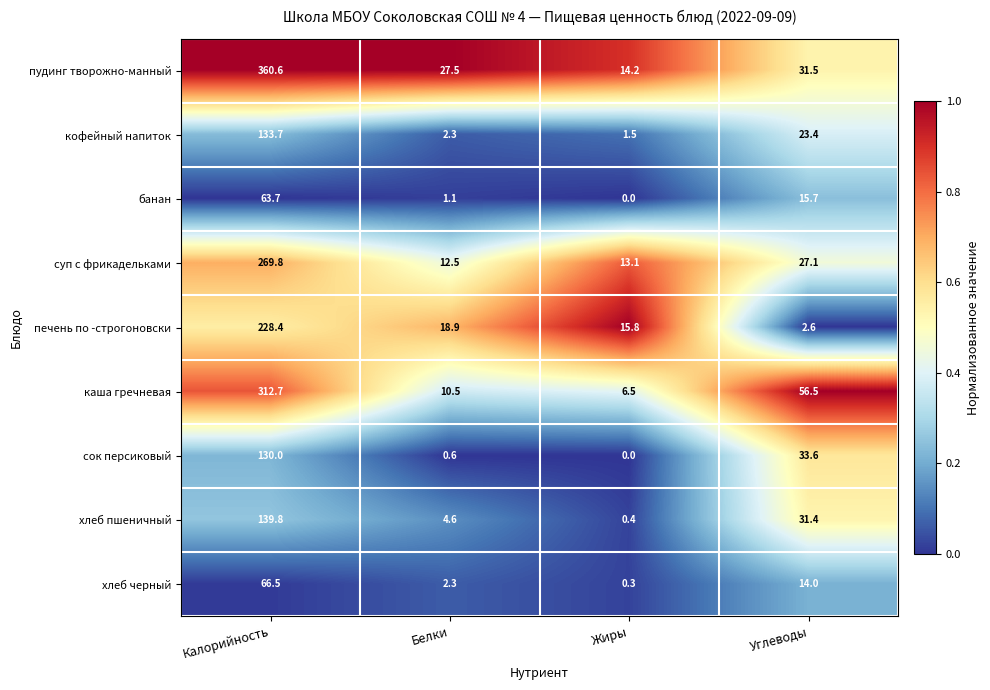

At which label is банан closest to 31?

Углеводы